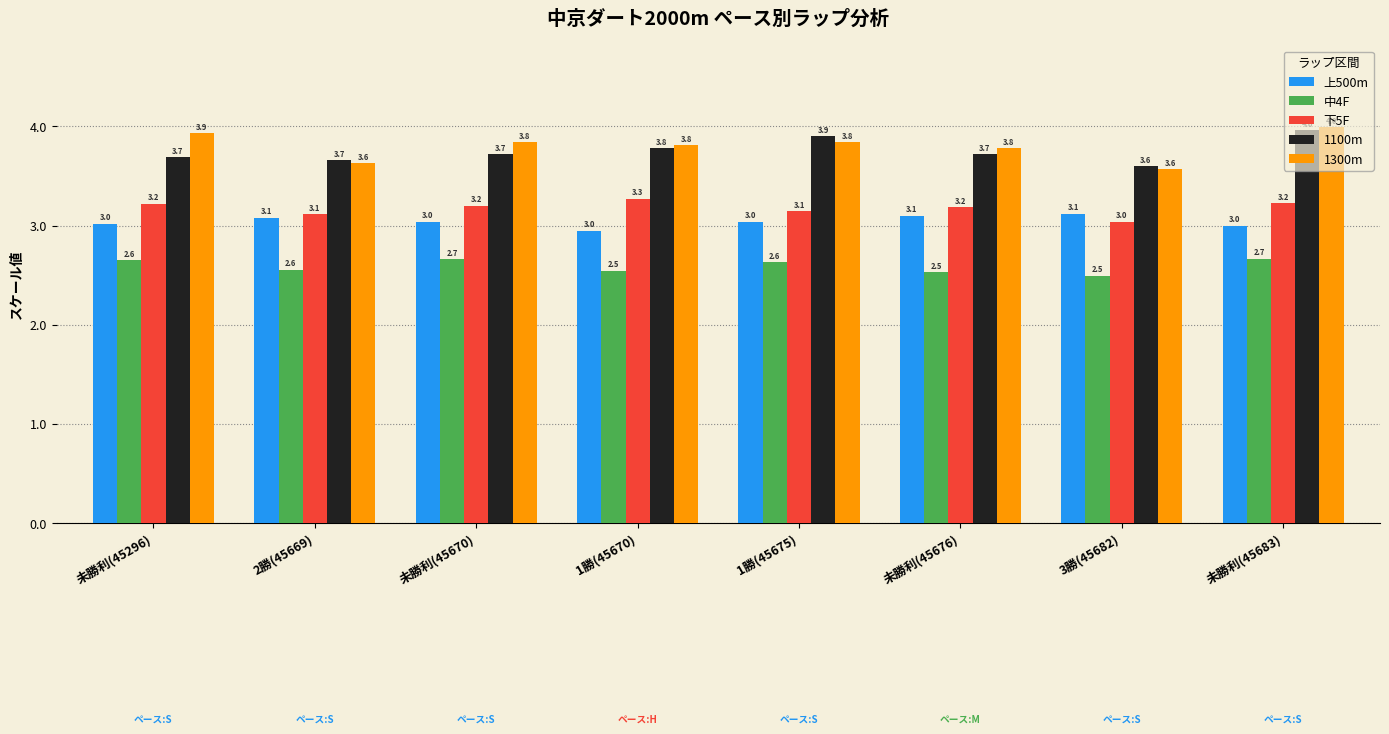

What is the highest value of the 下5F series?

3.3